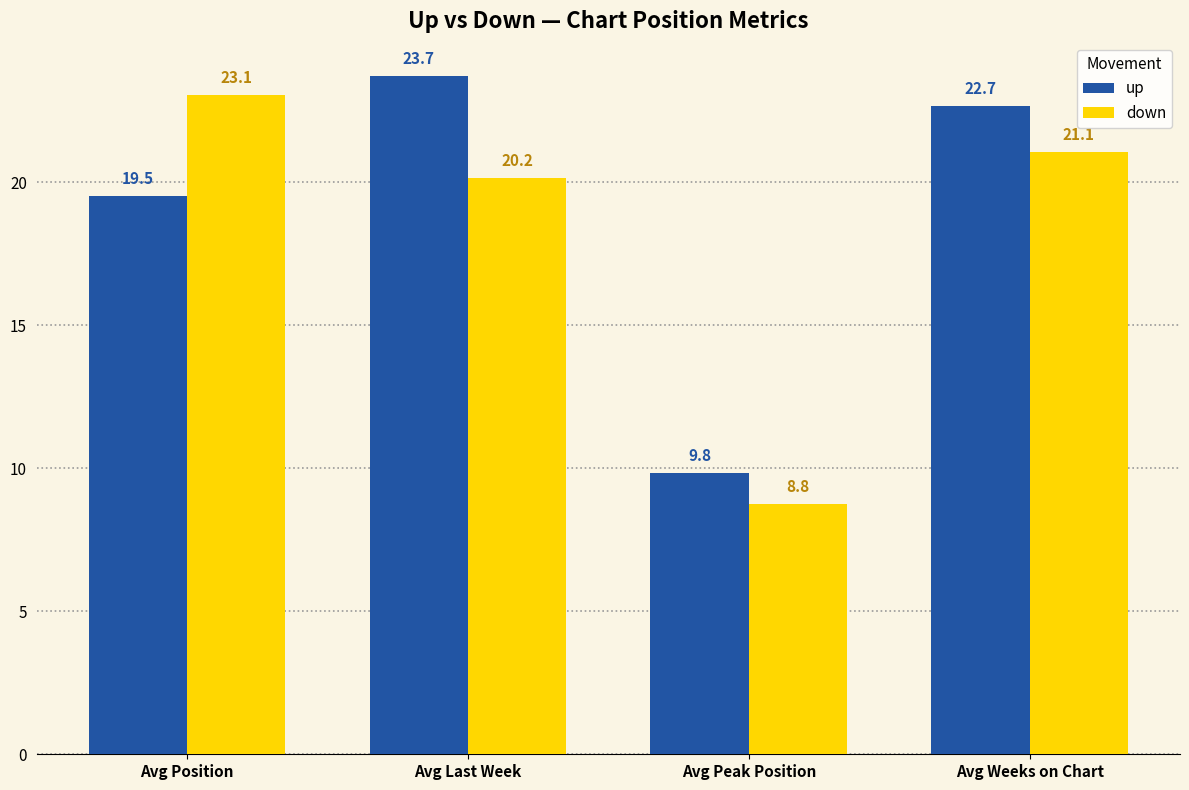

What is the minimum value shown in the chart?

8.8